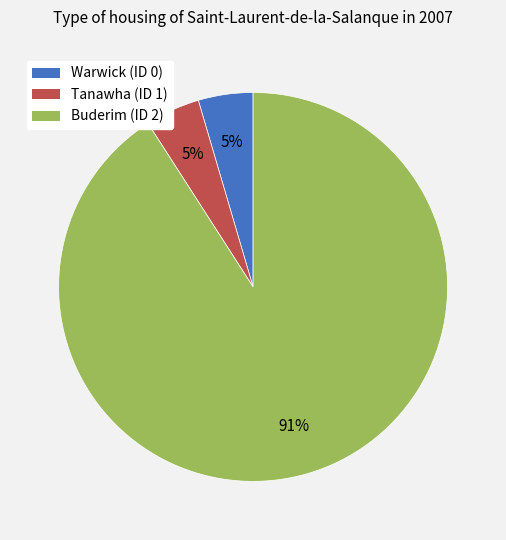

To the nearest percent, what is the average slice percentage?

33%